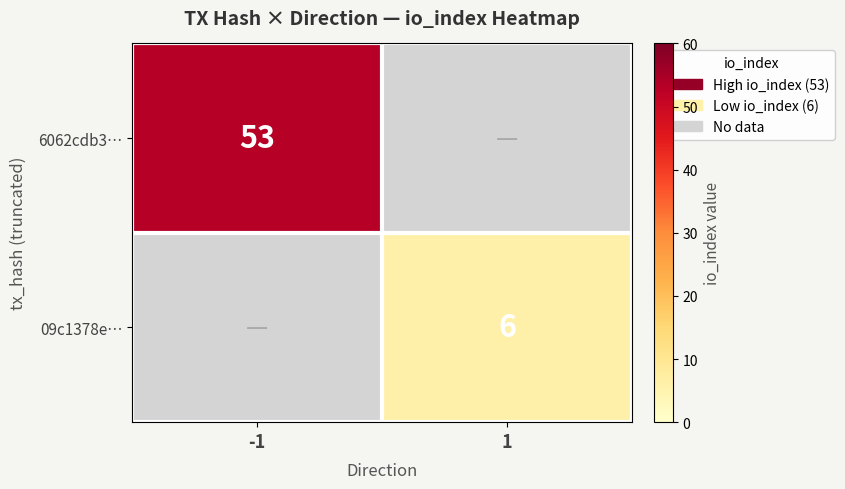

Is the value of 6062cdb3… at -1 greater than the value of 09c1378e… at 1?

Yes